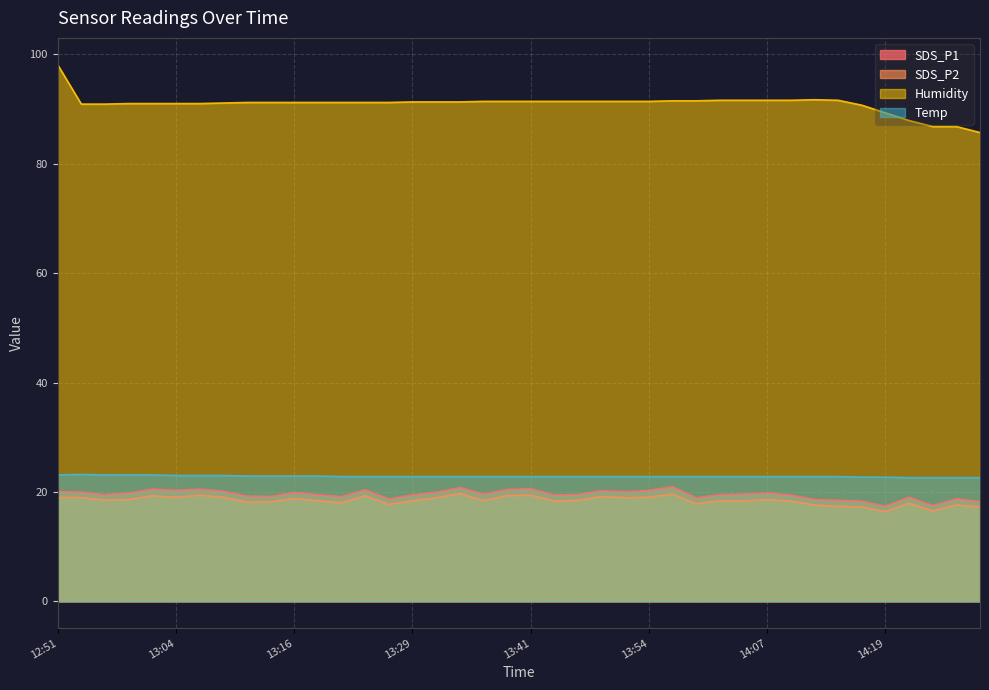

What is the label of the 22nd point from the left?

13:44